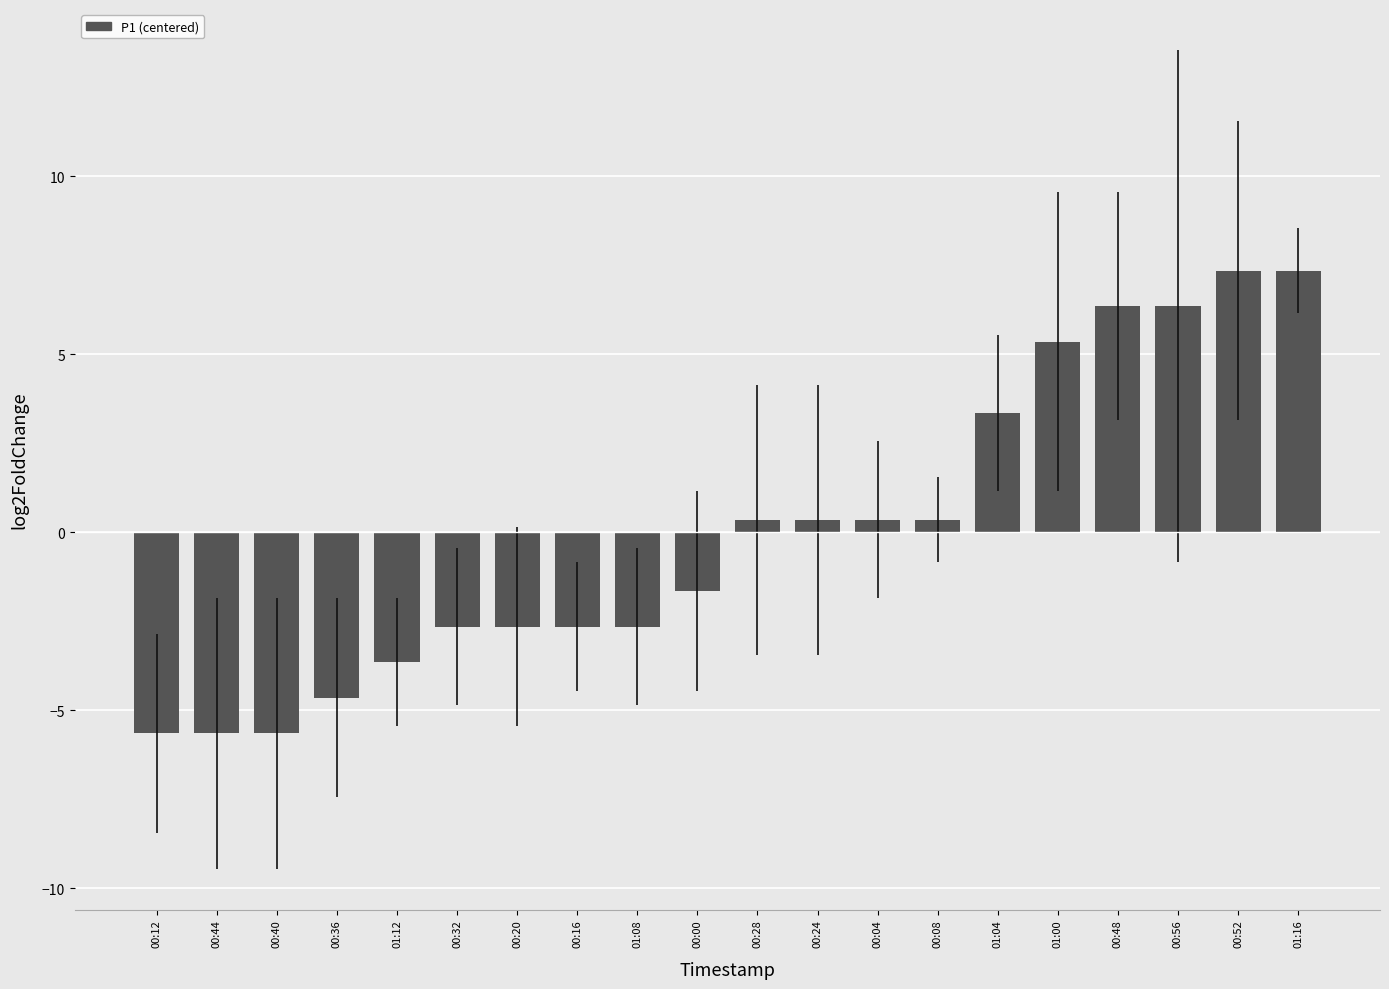

What is the minimum value shown in the chart?

-5.6